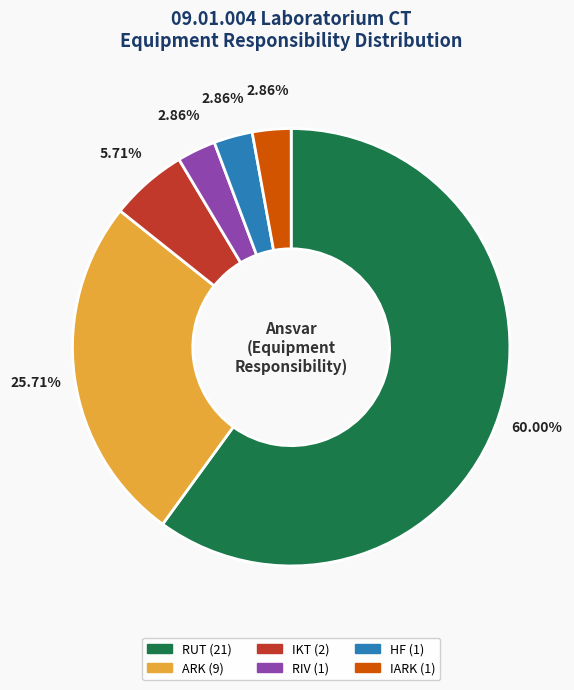

Does IKT represent more than half of the total?

No